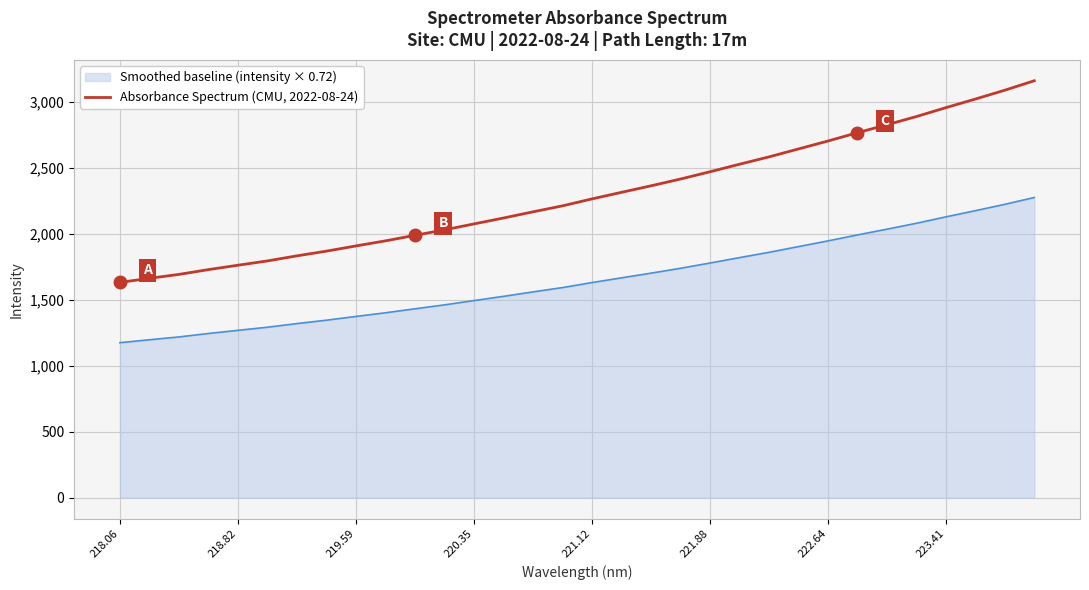

Rank the series by their maximum value, from lowest to highest.

Smoothed baseline (intensity × 0.72), Absorbance Spectrum (CMU, 2022-08-24)